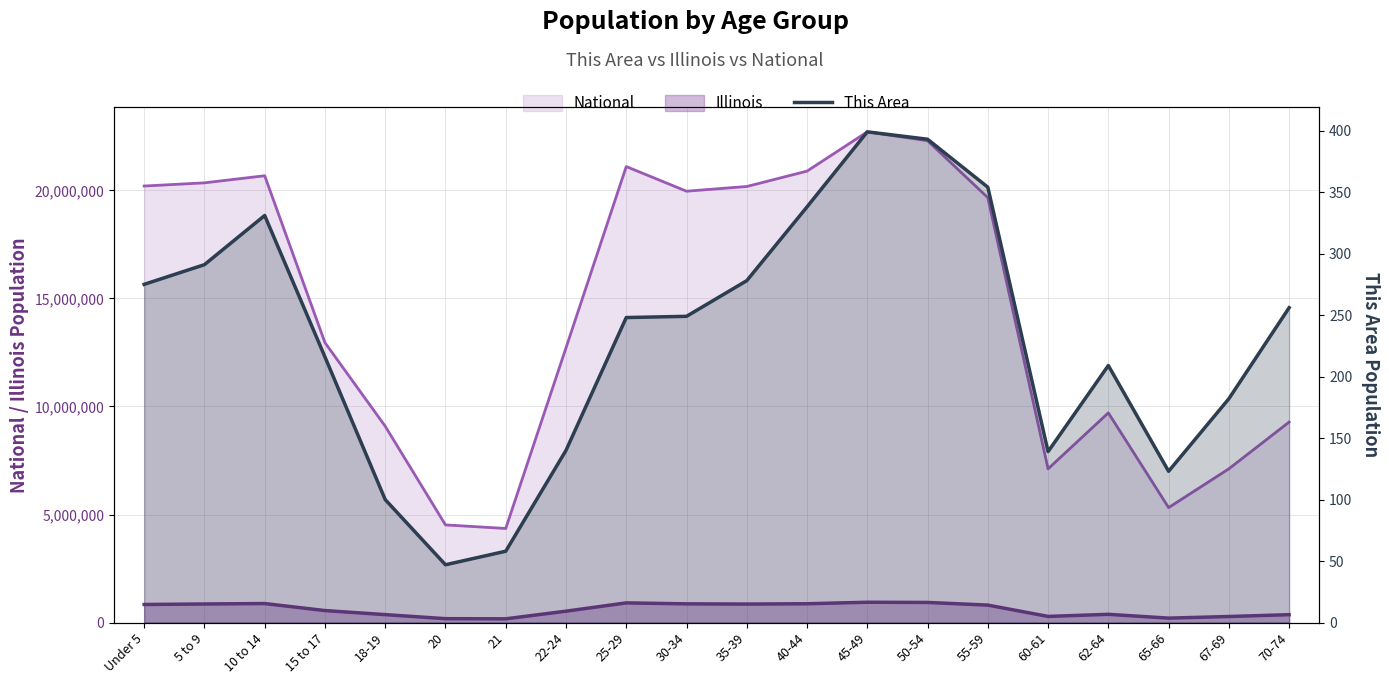

Approximately how many times larger is the value at 30-34 compared to 21?

4.3